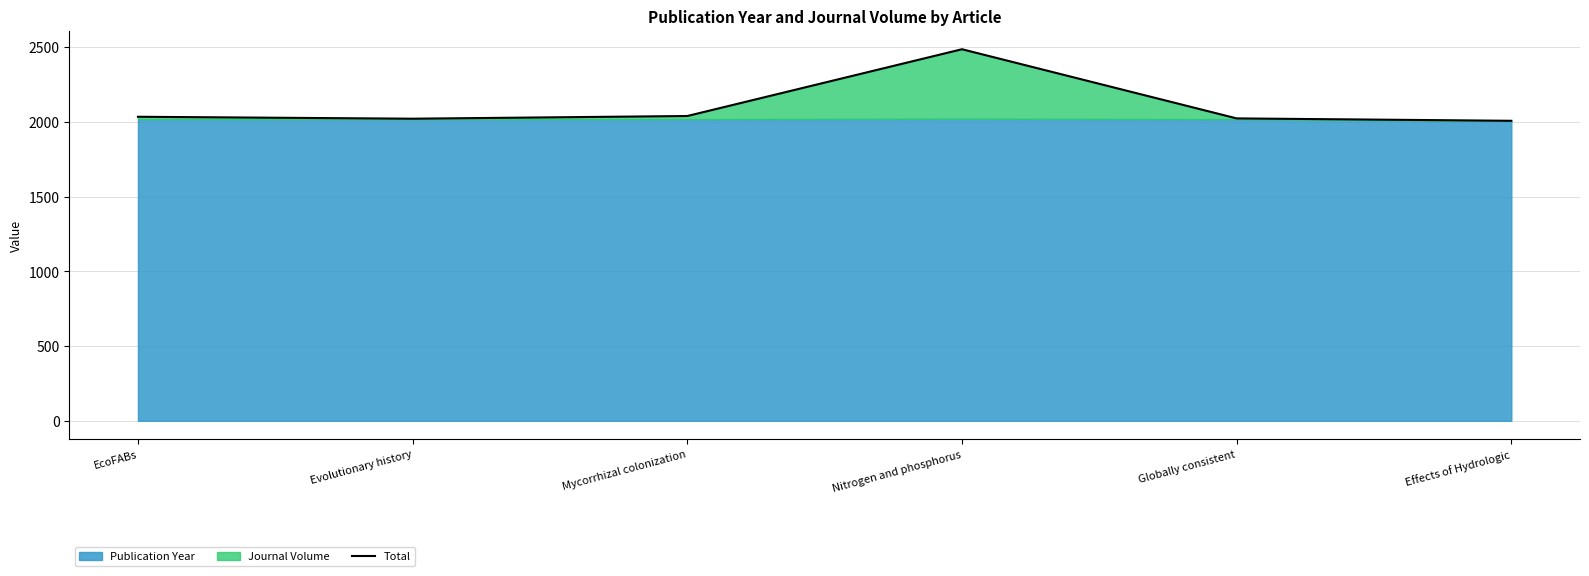

Does the chart have visible grid lines?

Yes